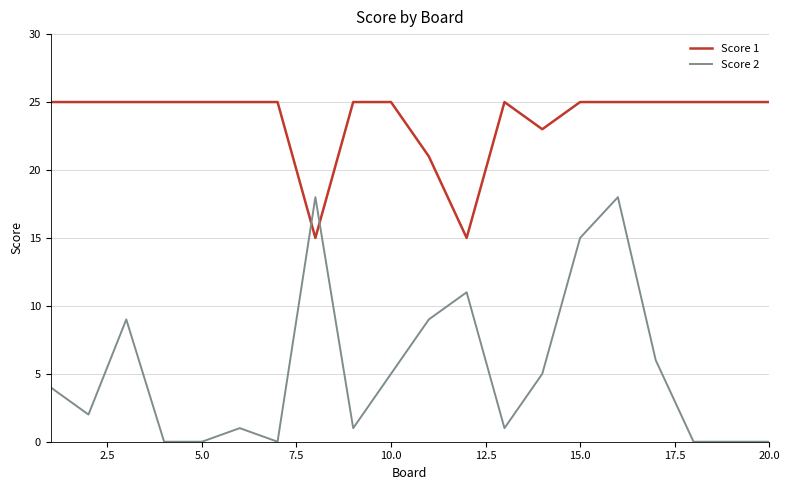

Which series has the largest total across all categories?

Score 1